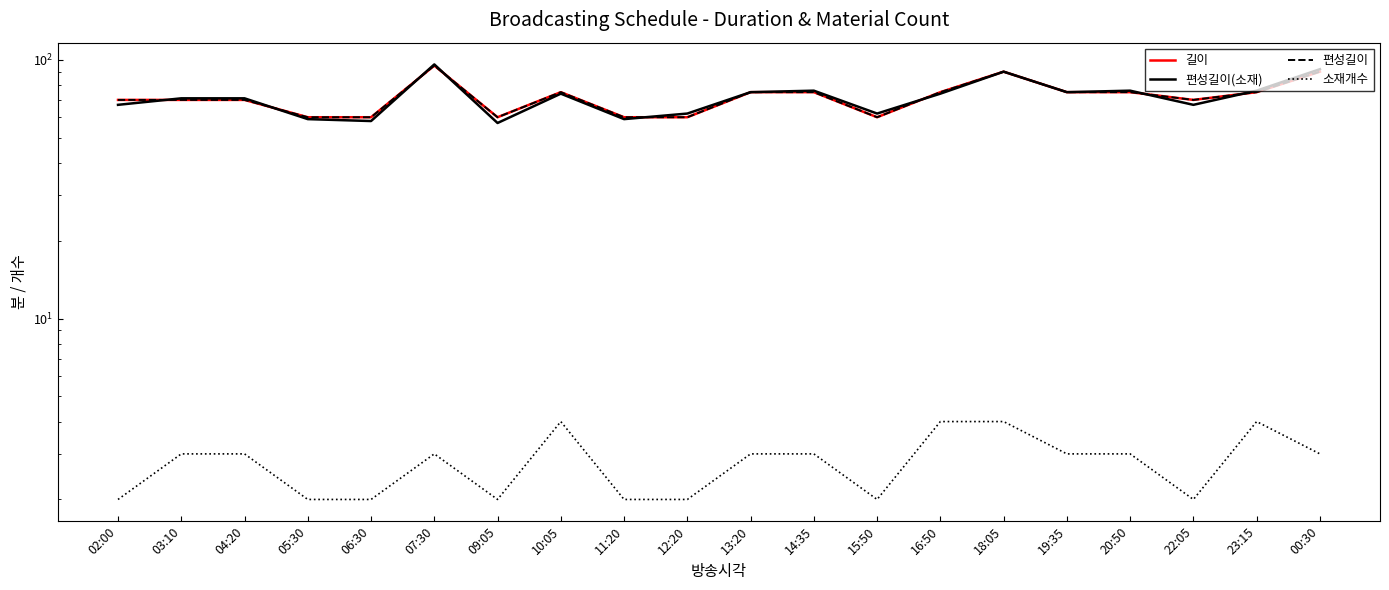

Rank the series at 09:05 from lowest to highest value.

소재개수, 편성길이(소재), 길이, 편성길이